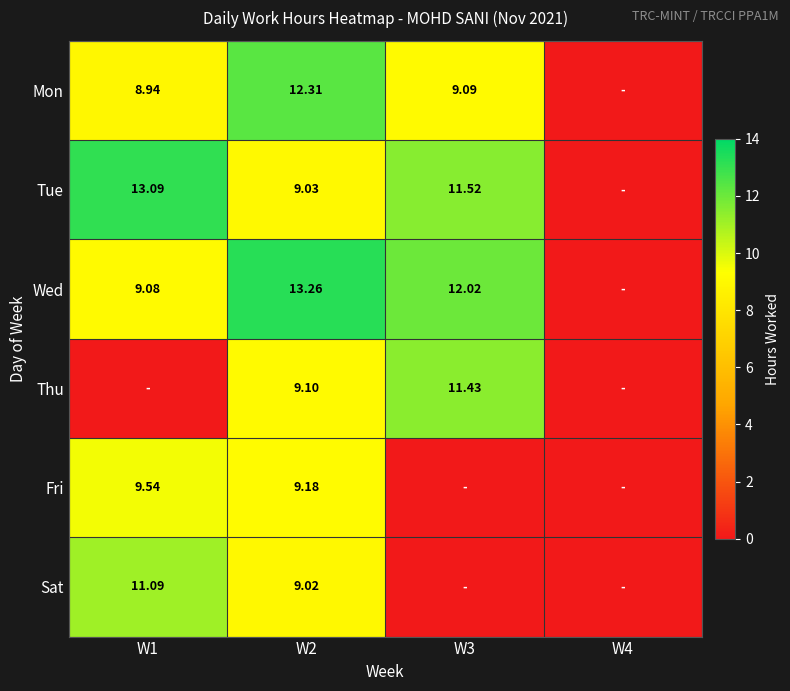

Is the value of Mon at W1 greater than the value of Wed at W2?

No